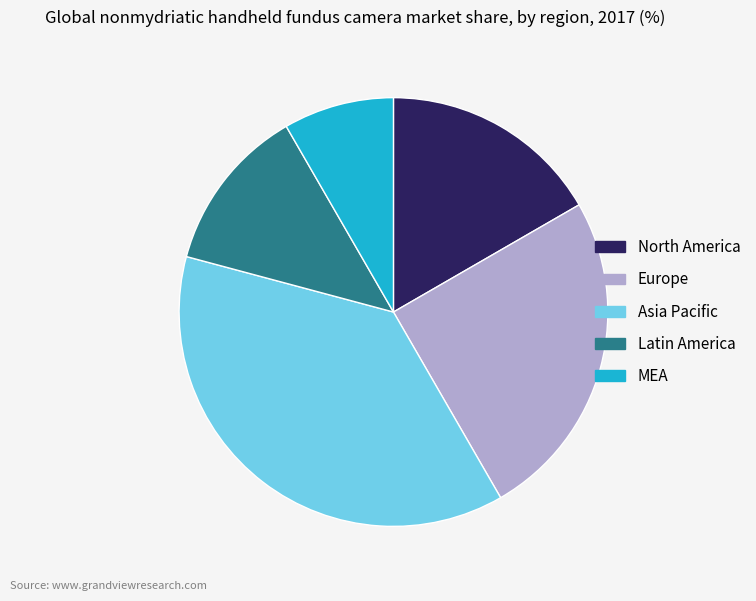

Is there a majority slice in this chart?

No